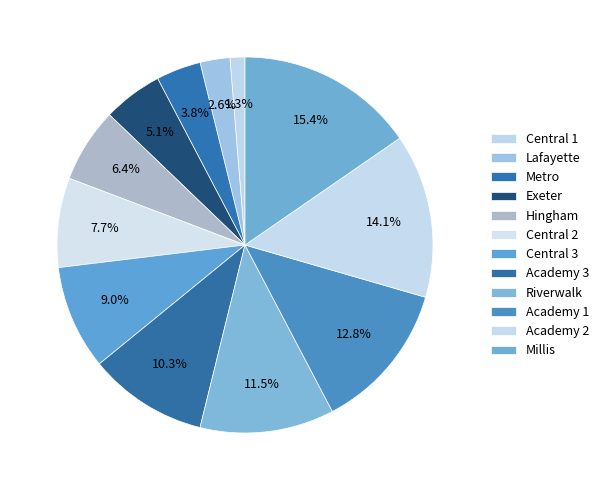

Count the number of slices in the pie.

12